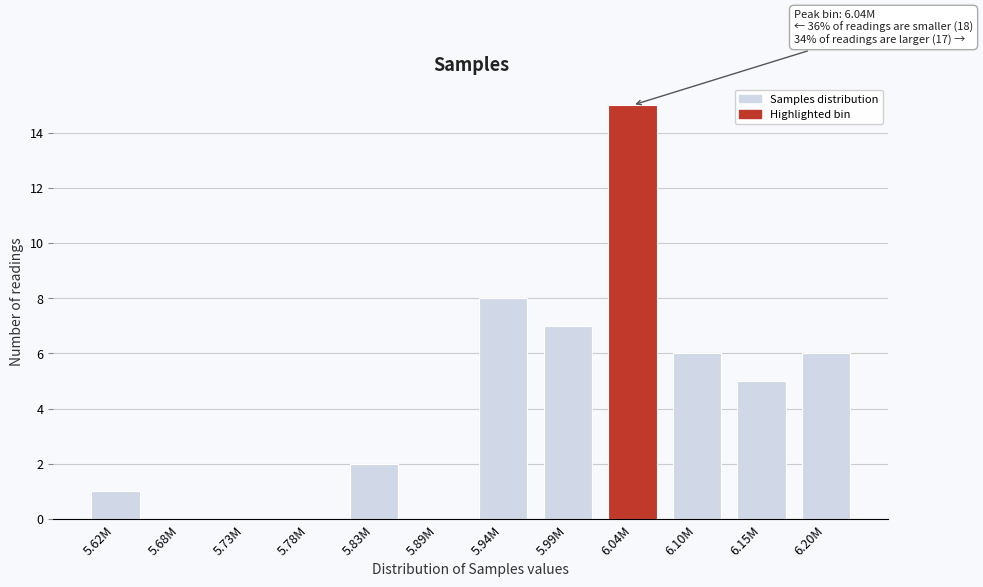

Reading left to right, transcribe all the data shown in this chart.

5.62M=1	5.68M=0	5.73M=0	5.78M=0	5.83M=2	5.89M=0	5.94M=8	5.99M=7	6.04M=15	6.10M=6	6.15M=5	6.20M=6